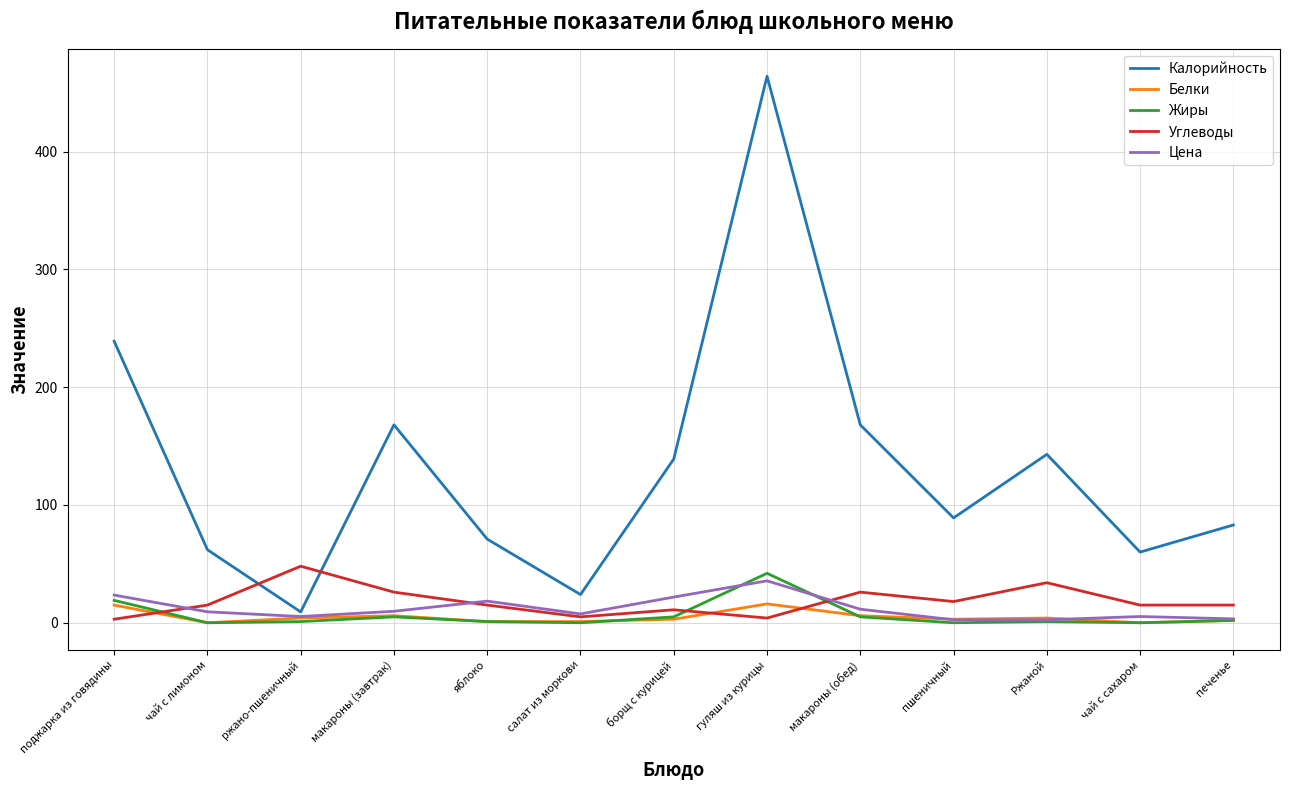

Which label corresponds to the largest value in the chart?

гуляш из курицы